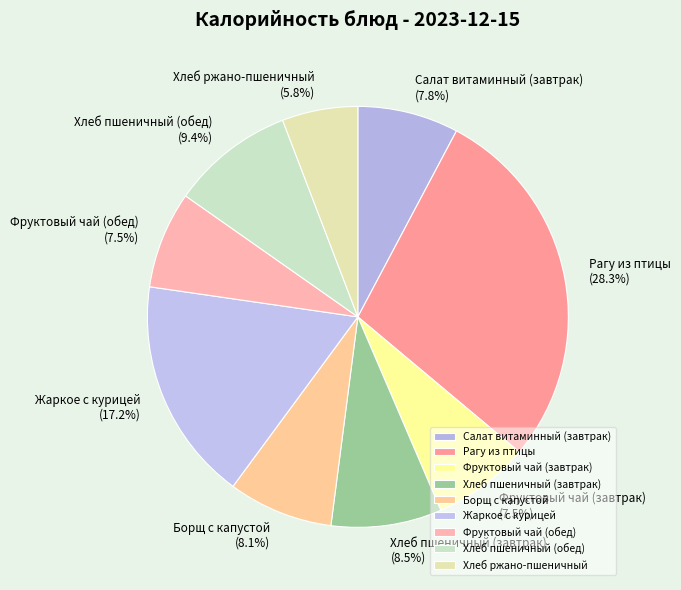

Approximately how many times larger is the value at Фруктовый чай (завтрак) compared to Рагу из птицы?

0.3